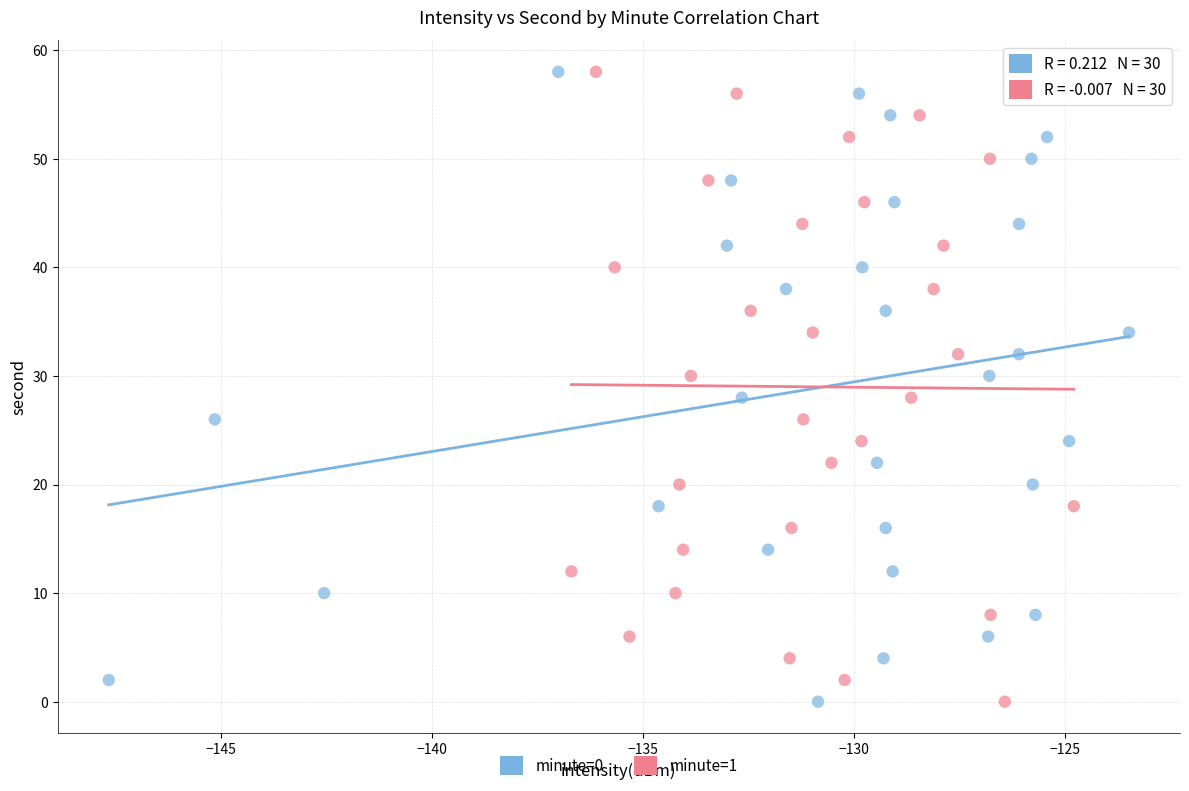

What are all the series names shown in the legend?

minute=0, minute=1